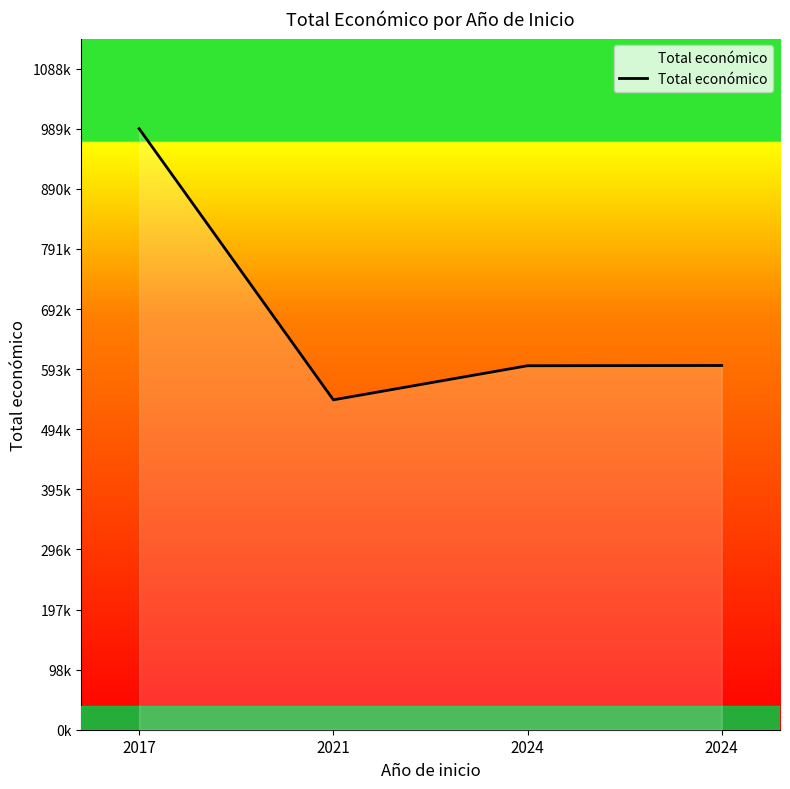

The chart shows a value of 599927 at 2024. True or false?

True